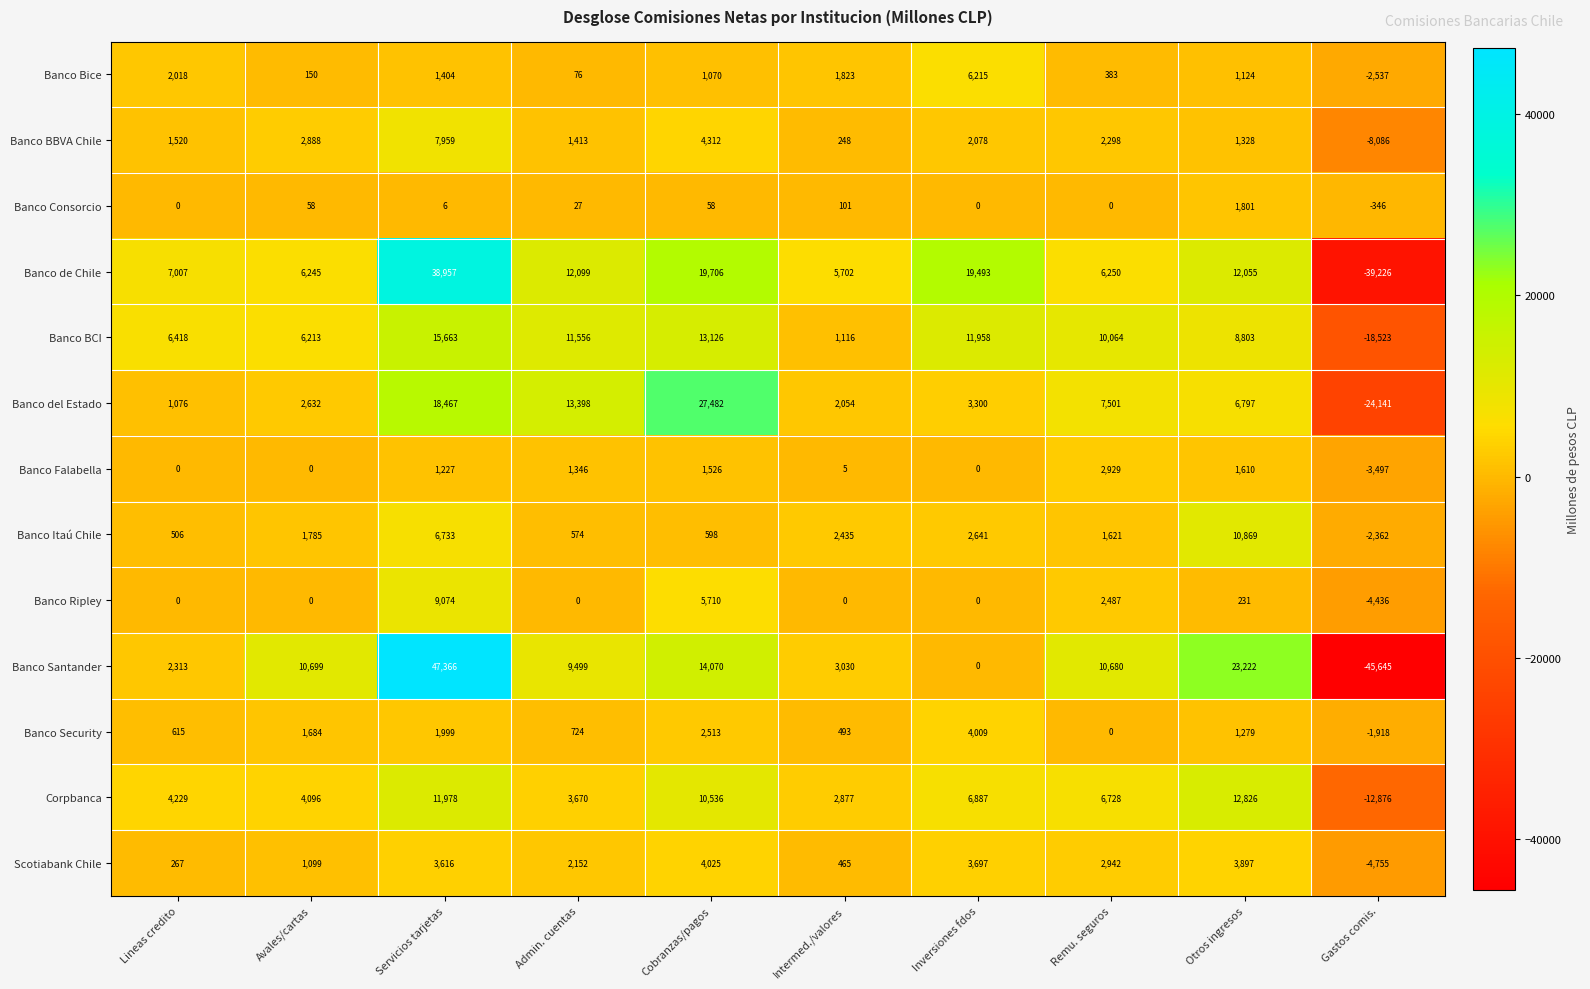

List the series in order of their peak value, highest first.

Banco Santander, Banco de Chile, Banco del Estado, Banco BCI, Corpbanca, Banco Itaú Chile, Banco Ripley, Banco BBVA Chile, Banco Bice, Scotiabank Chile, Banco Security, Banco Falabella, Banco Consorcio